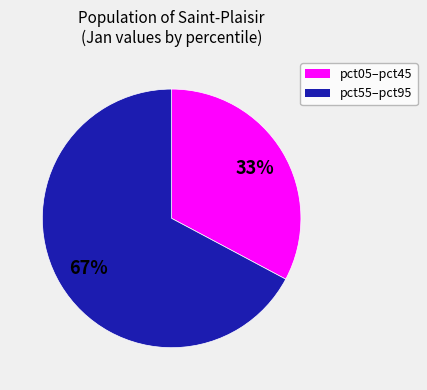

To the nearest percent, what is the difference between the largest and smallest slice percentages?

34%